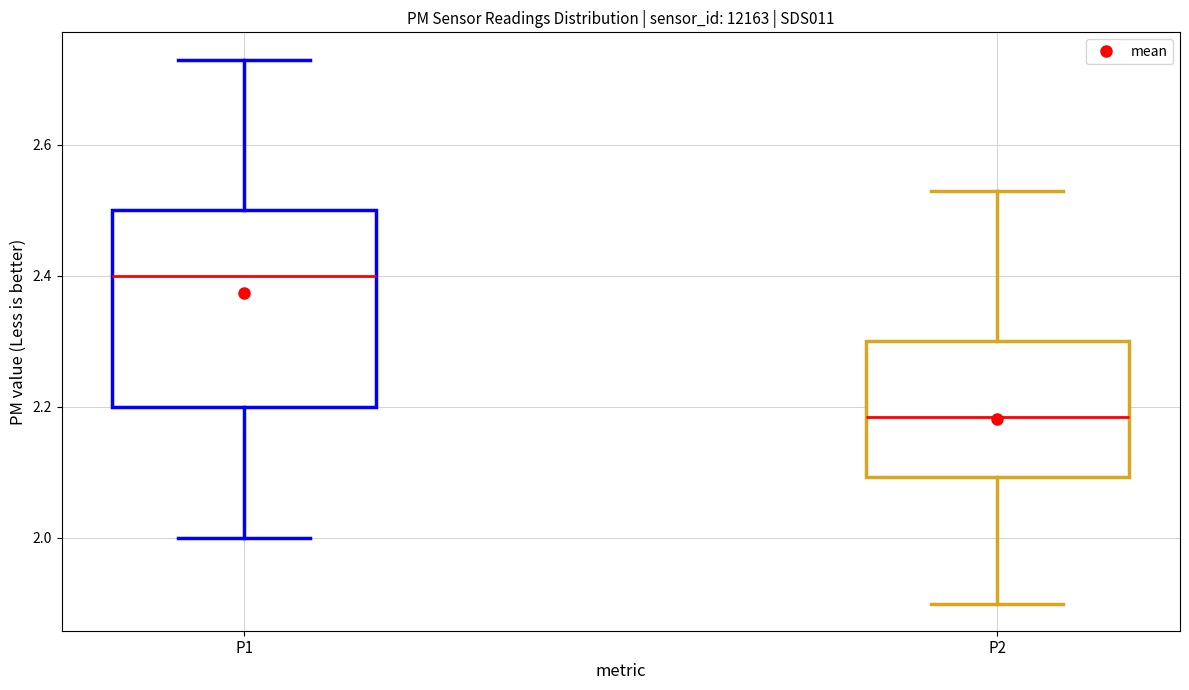

Which box has the lowest median line?

P2